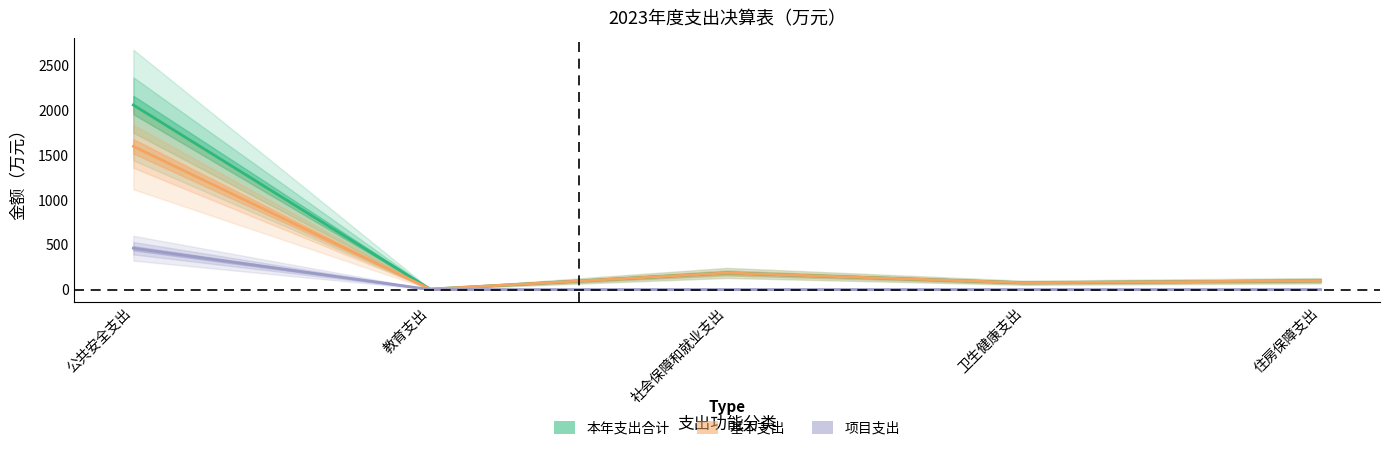

What is the greatest value displayed?

2059.1